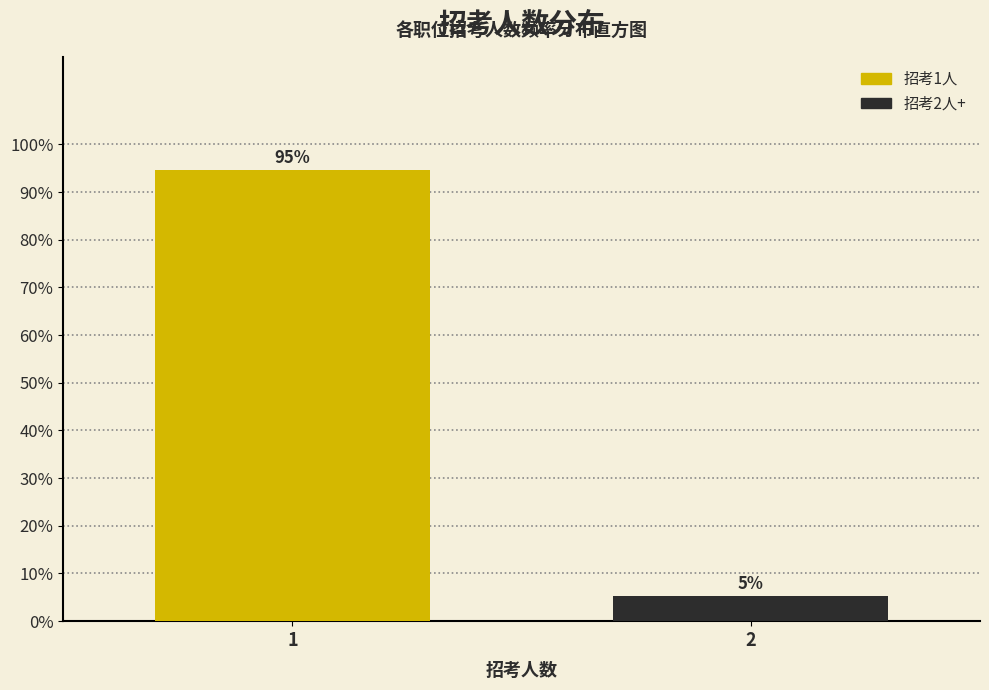

What is the value of the 1st bar from the left?

94.7